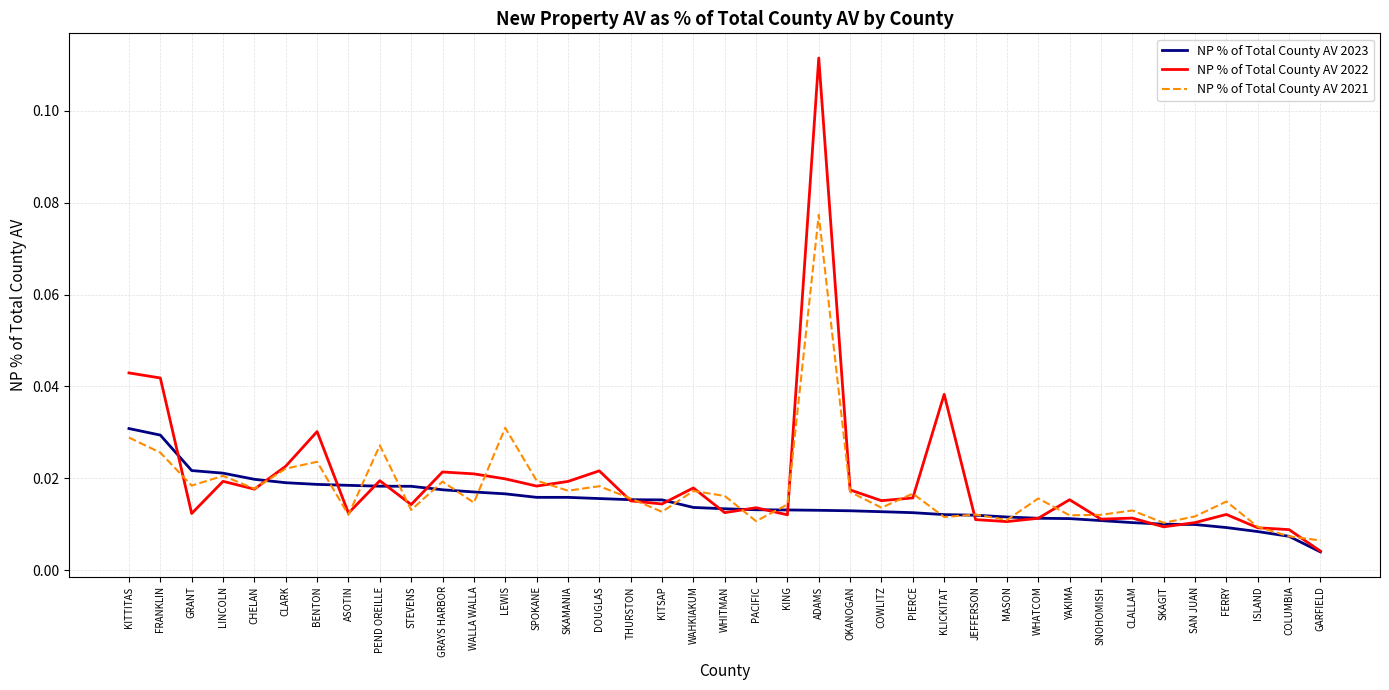

List the series in order of their peak value, lowest first.

NP % of Total County AV 2023, NP % of Total County AV 2021, NP % of Total County AV 2022